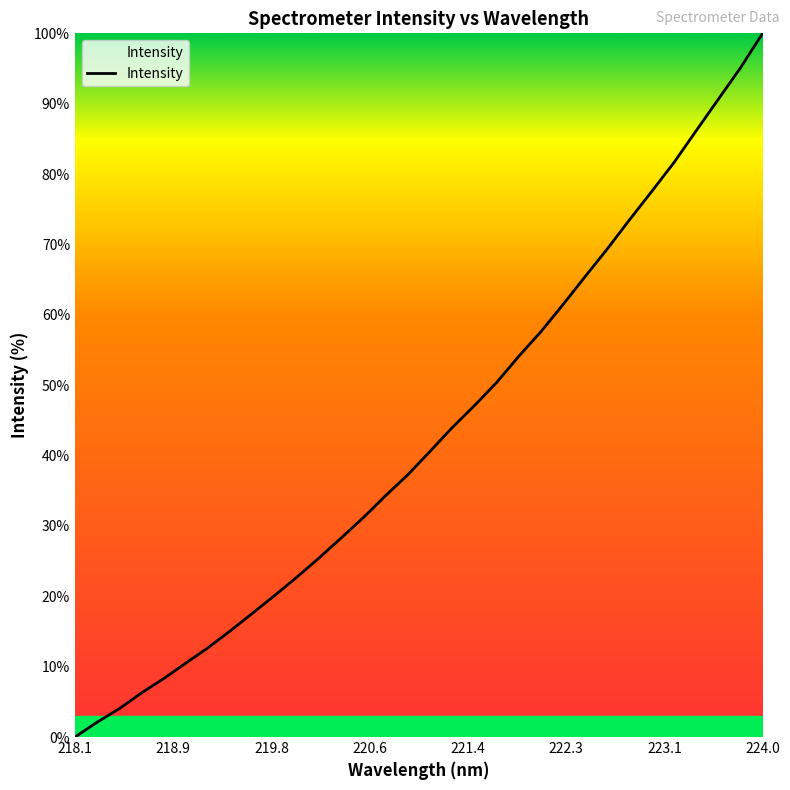

What is the maximum value shown in the chart?

100.0